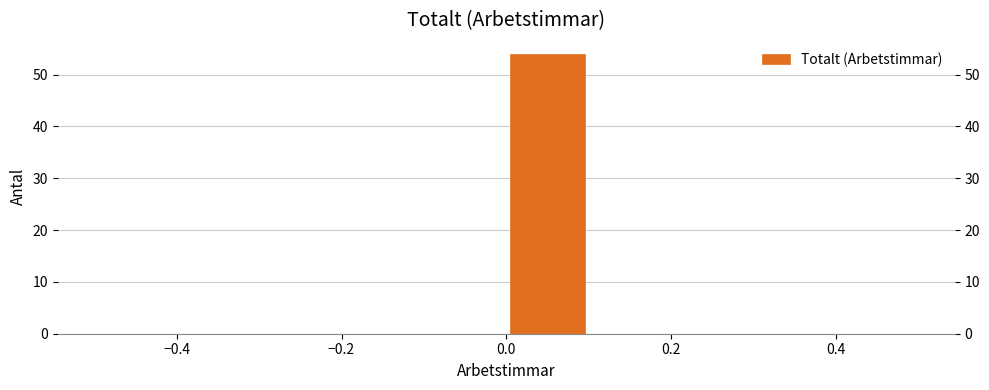

What is the height of the bar covering 0.0 to 0.1 on the x-axis? The values are not printed on the chart, so give them approximately, as read against the axis.

54